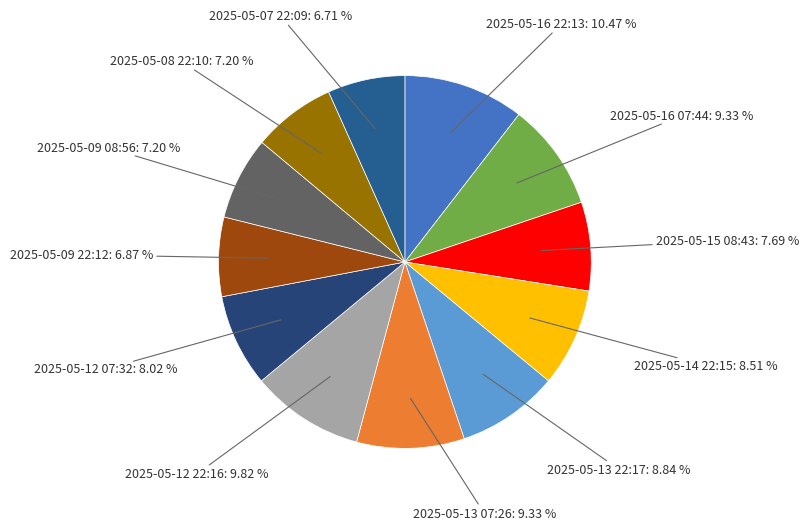

Count the number of slices in the pie.

12